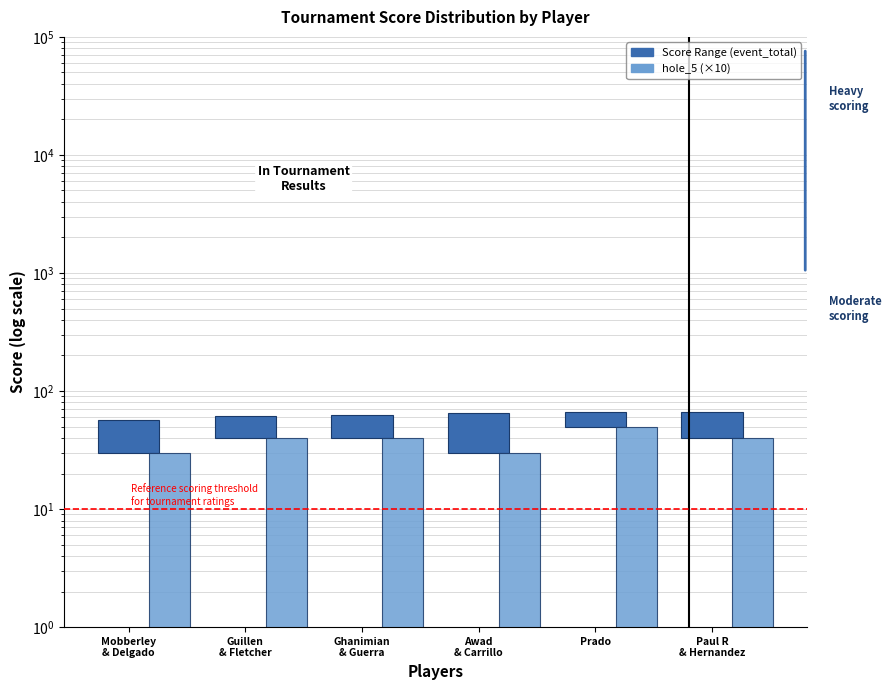

What is the label of the 5th bar from the left?

Prado